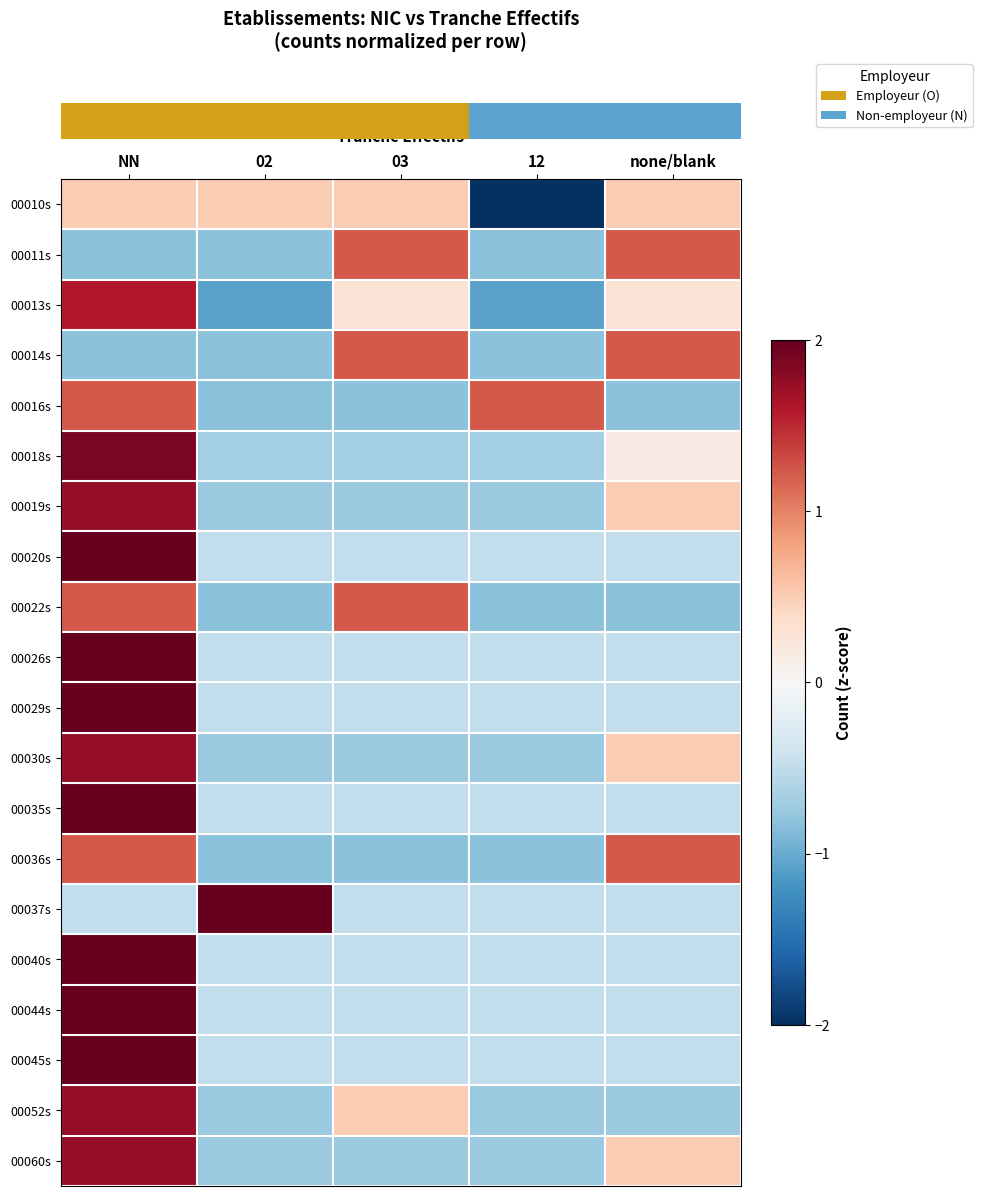

Between none/blank and NN, which is larger?

none/blank